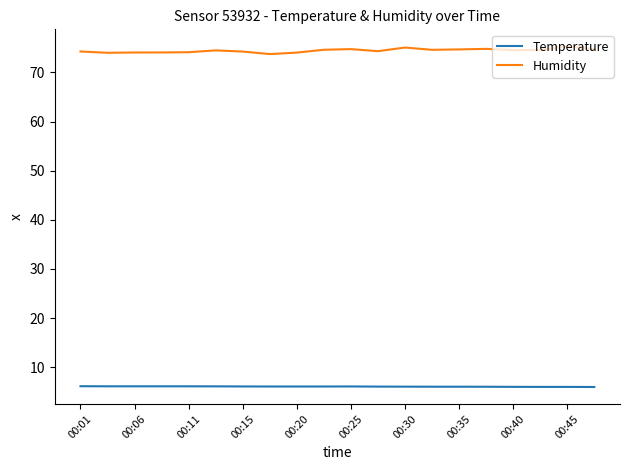

True or false: Temperature and Humidity intersect in this chart.

False